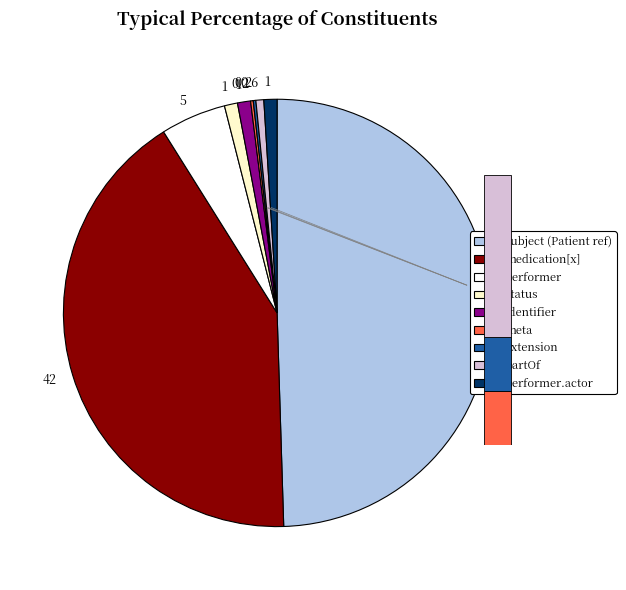

What is the ratio of the value at MedicationDispense.meta to the value at MedicationDispense.performer.actor?

0.2